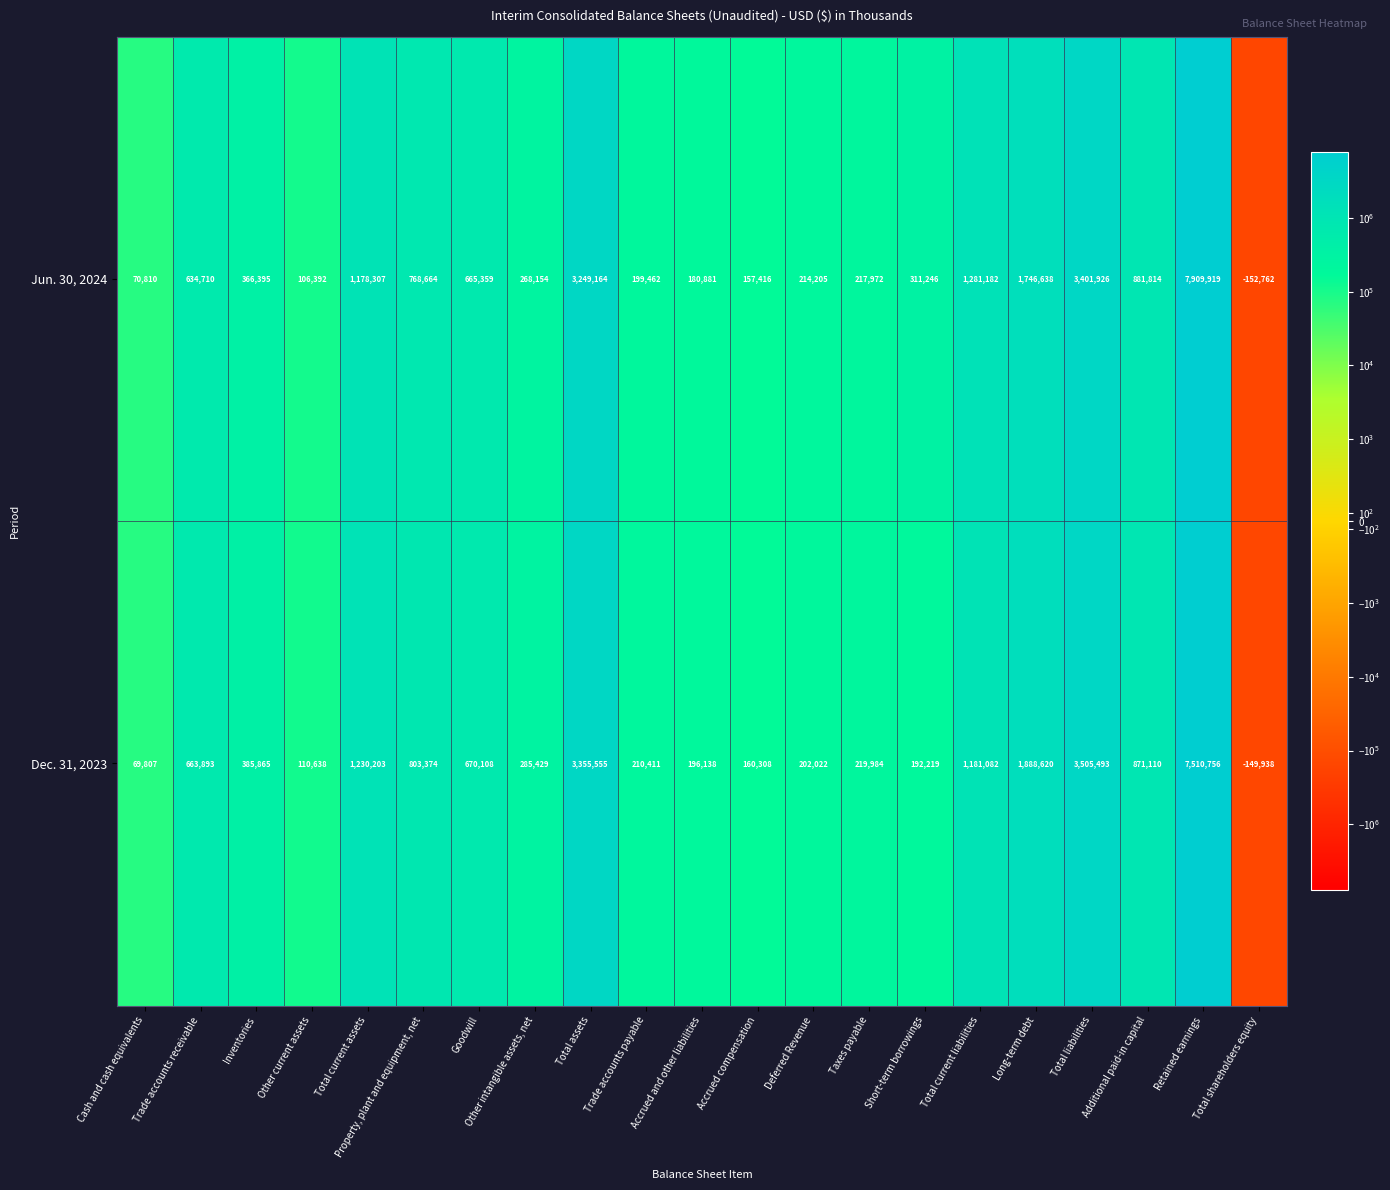

Rank the series at Total shareholders equity from lowest to highest value.

Jun. 30, 2024, Dec. 31, 2023